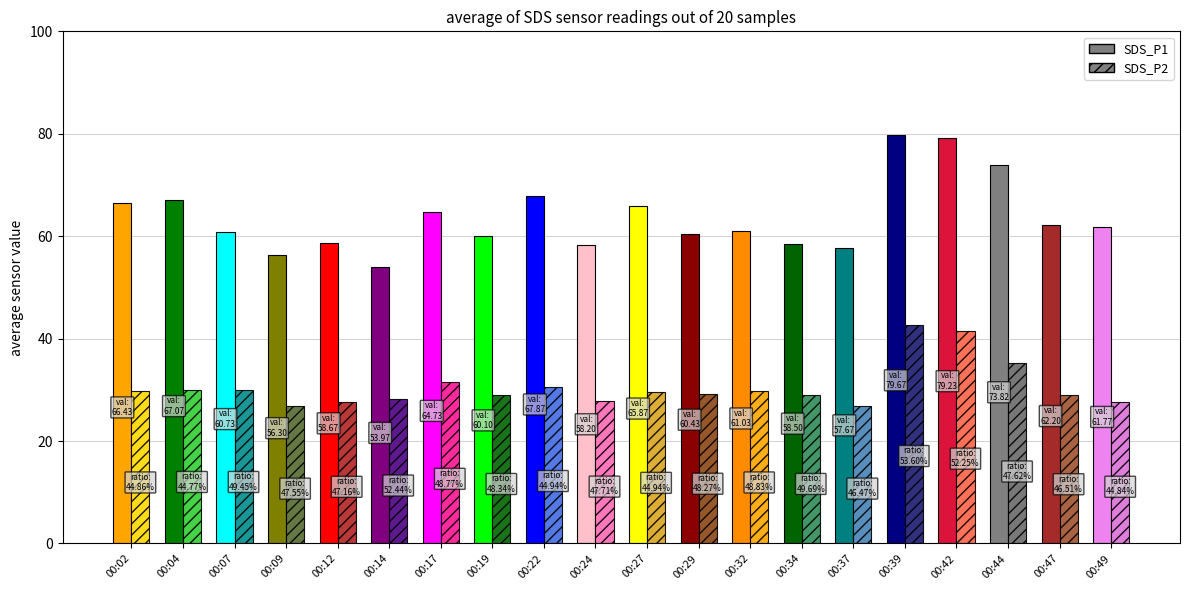

True or false: SDS_P1 has a value of 56.3 at 00:09.

True